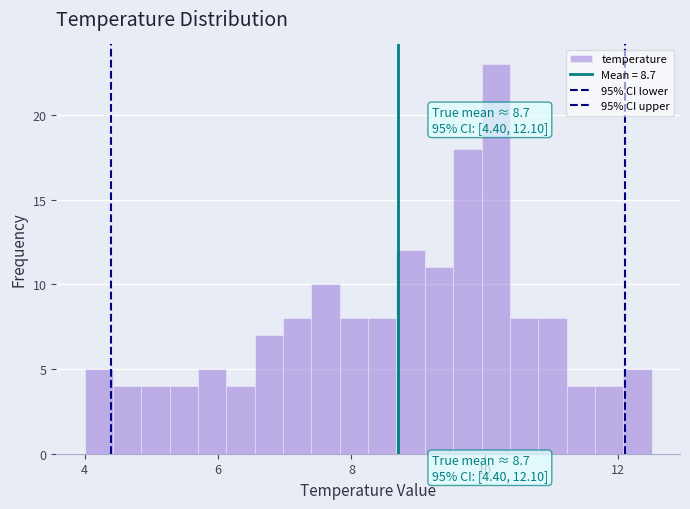

Read against the x-axis, roughly where is the centre of the tallest bar?

10.2